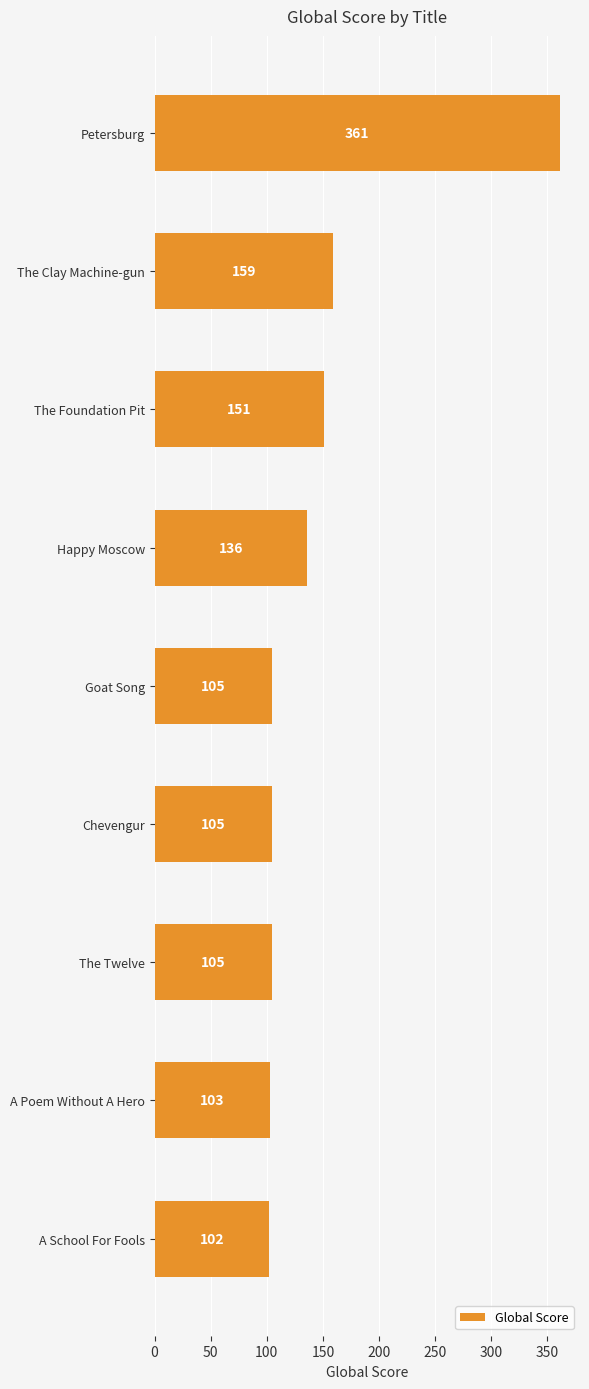

Reading bottom to top, transcribe all the data shown in this chart.

102	103	105	105	105	136	151	159	361